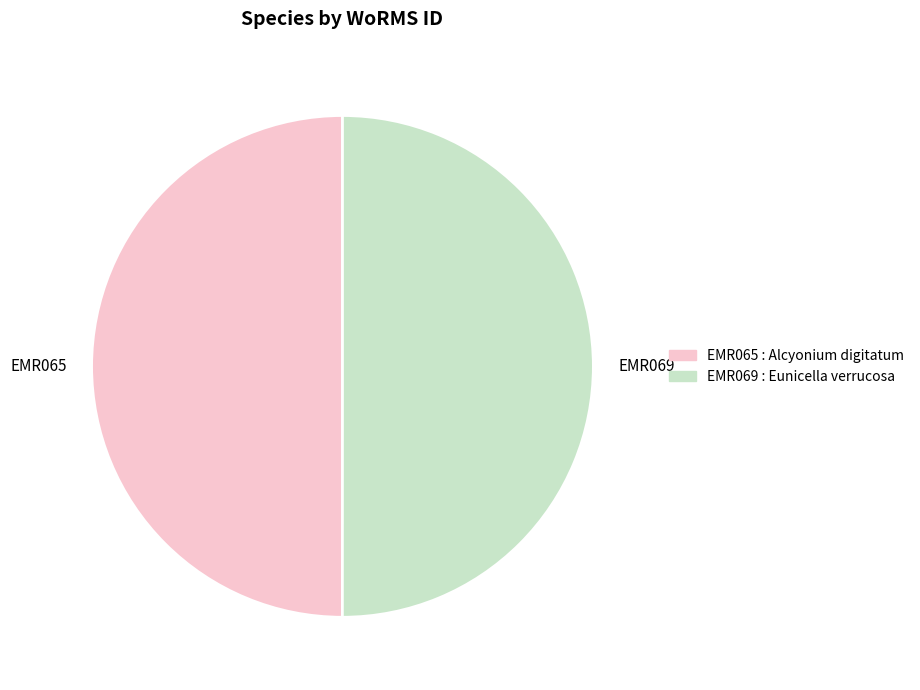

Do EMR065 and EMR069 together represent more than half of the pie?

Yes